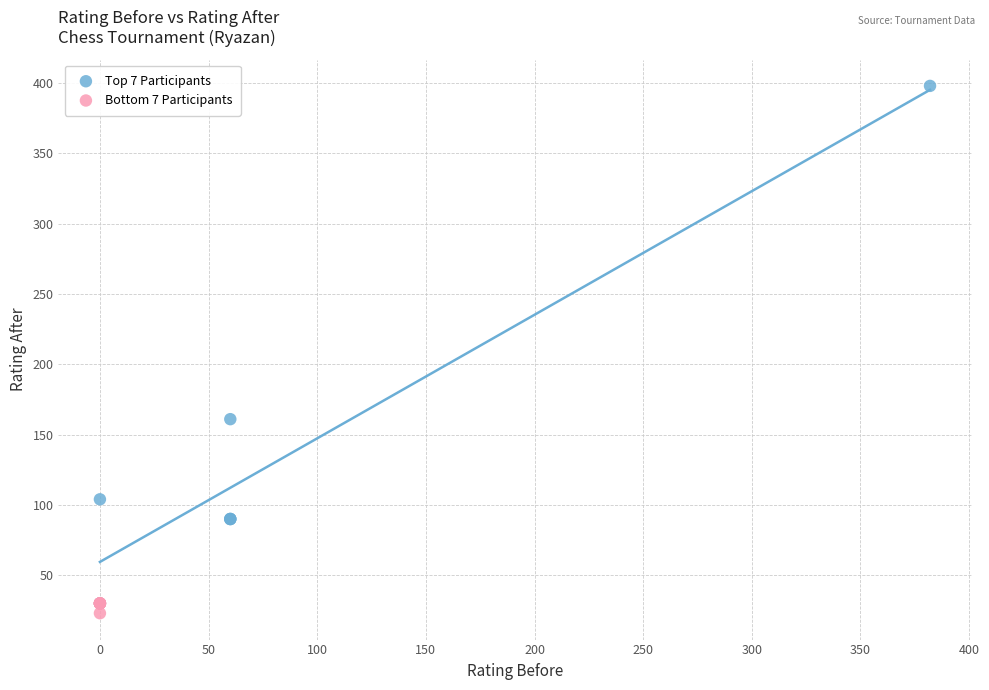

Which series has the largest Y range (max minus min)?

Top 7 Participants